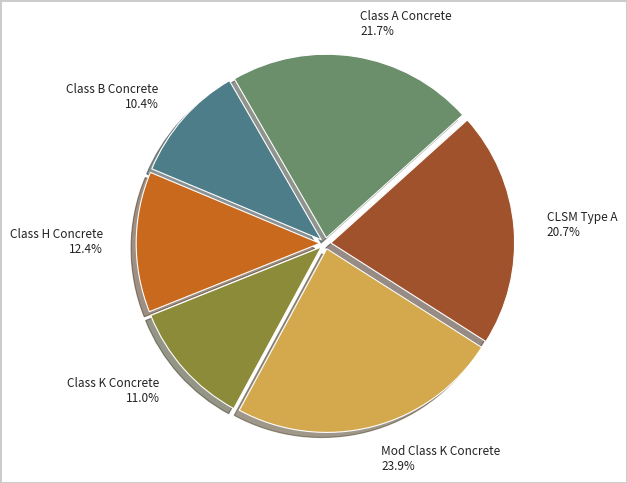

The Class A Concrete slice represents 31% of the pie. True or false?

False